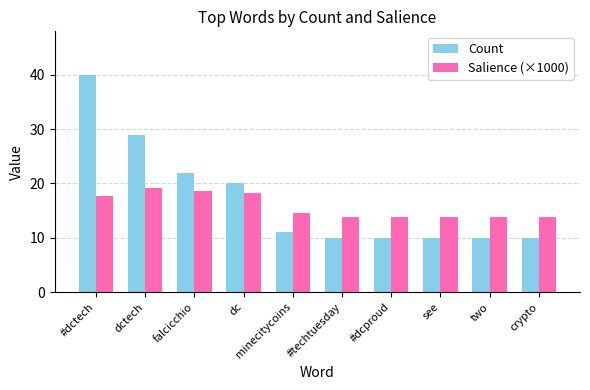

True or false: Salience (×1000) has a value of 14.6 at minecitycoins.

True